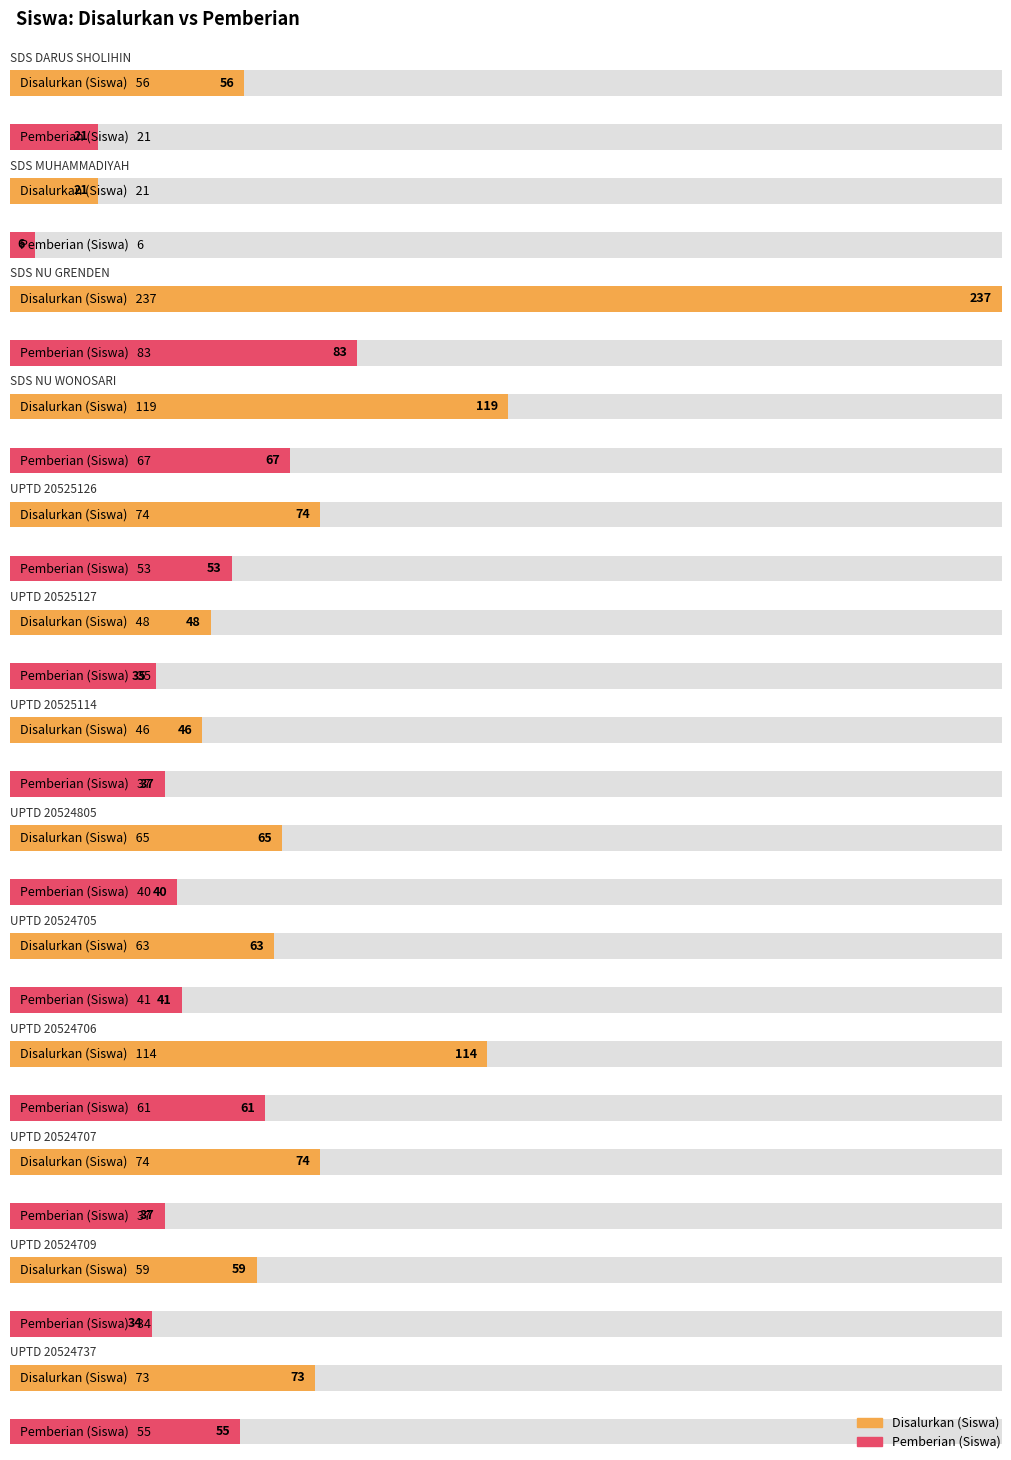

What is the difference between the Disalurkan (Siswa) values at SDS DARUS SHOLIHIN and UPTD 20525114?

10